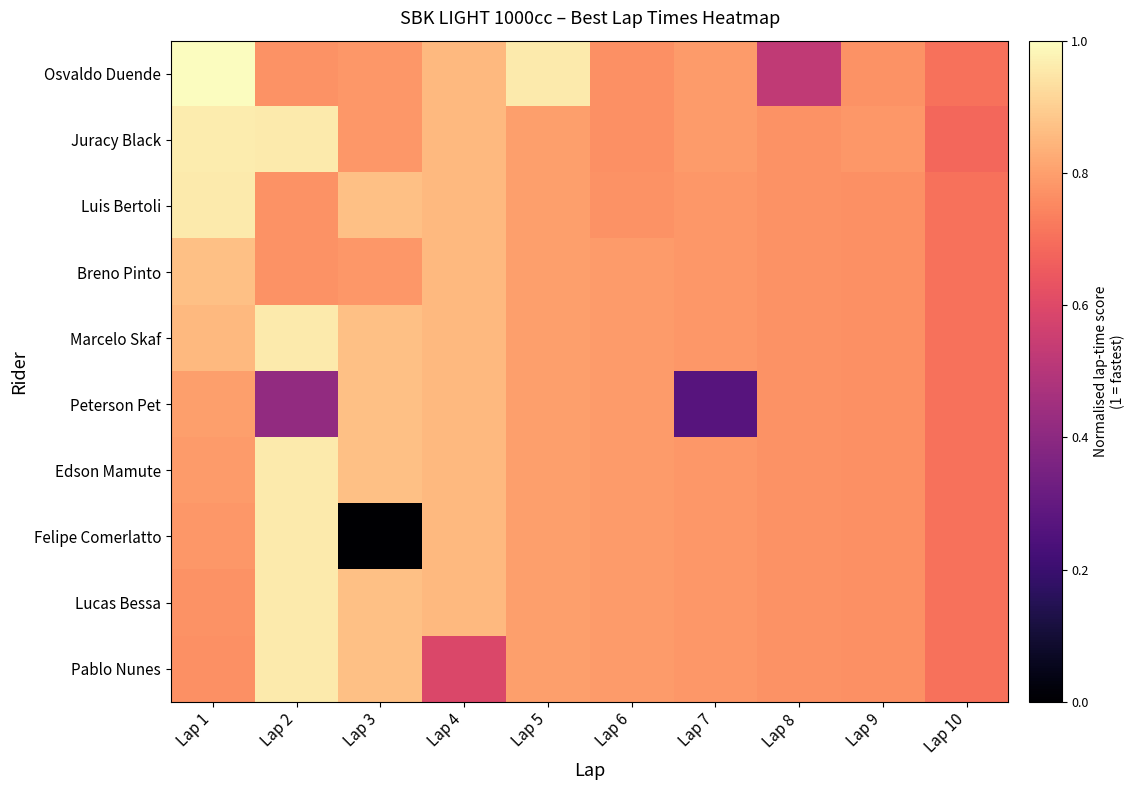

What is the total value across all series at Lap 8?

7.5